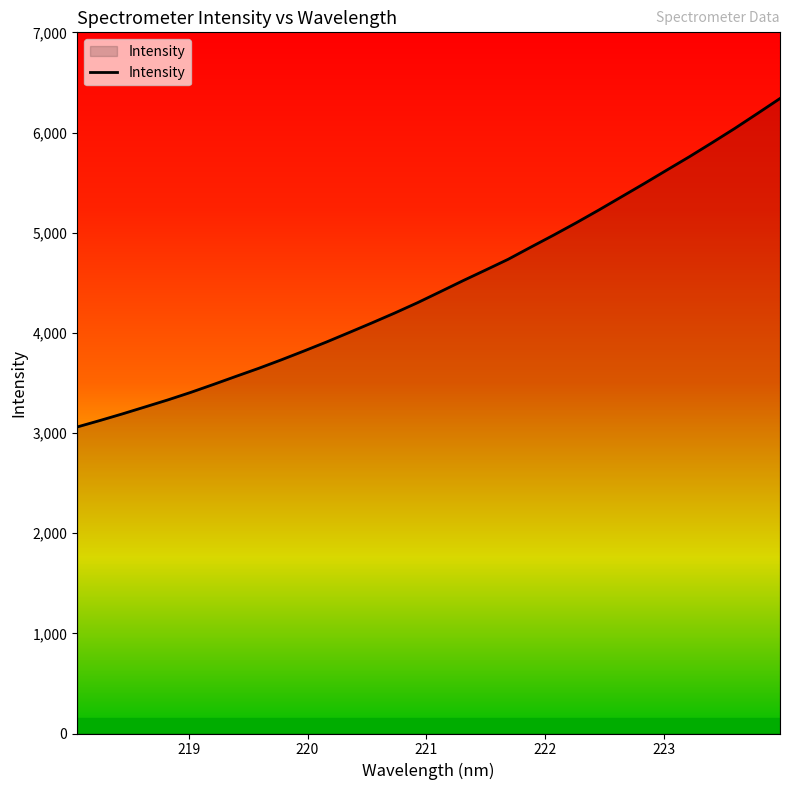

What is the smallest value displayed?

3060.1